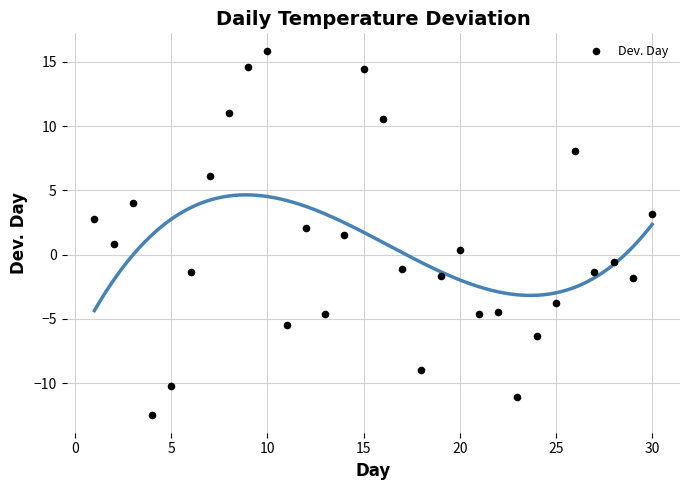

What is the range of X values (max minus min)?

29.0